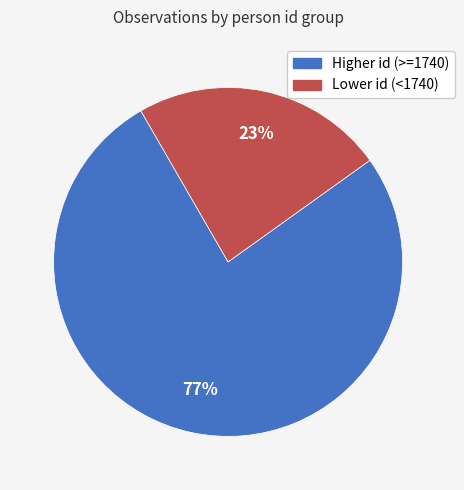

To the nearest percent, what is the average slice percentage?

50%